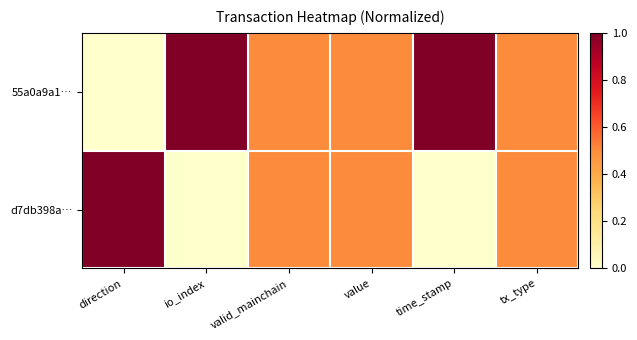

At which category is the sum across all series the highest?

direction